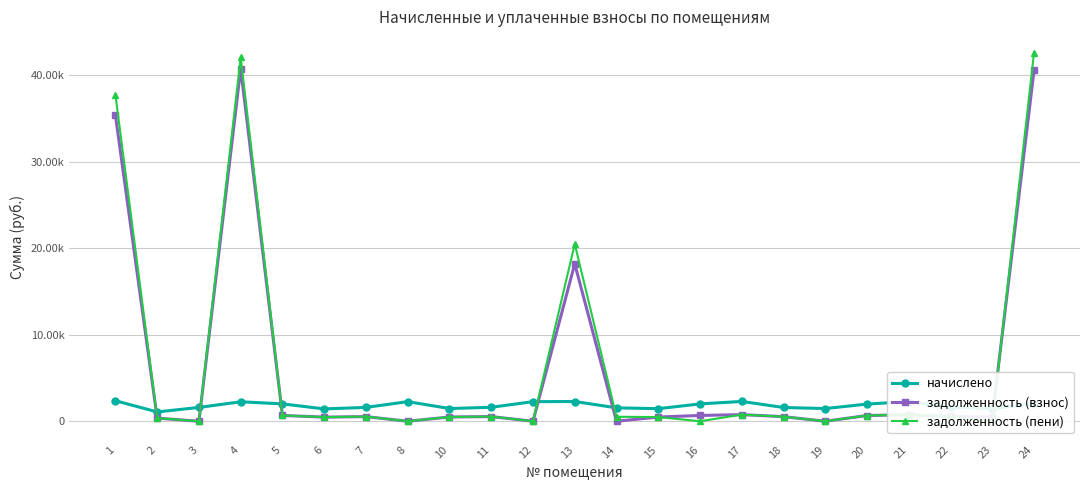

What is the sum of all начислено values?

41980.3